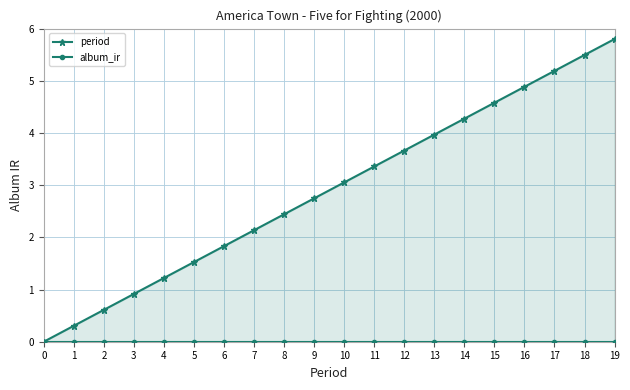

Is it true that album_ir equals 0.0 at 9?

True